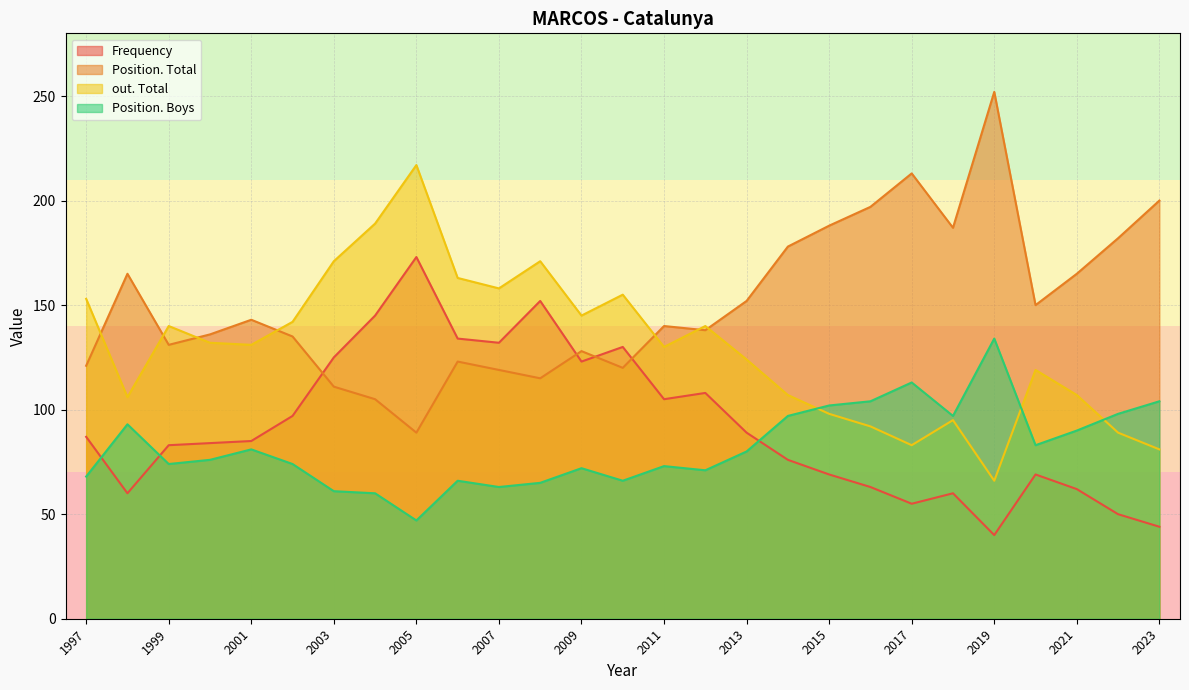

What is the sum of the Frequency values at 2019 and 2020?

109